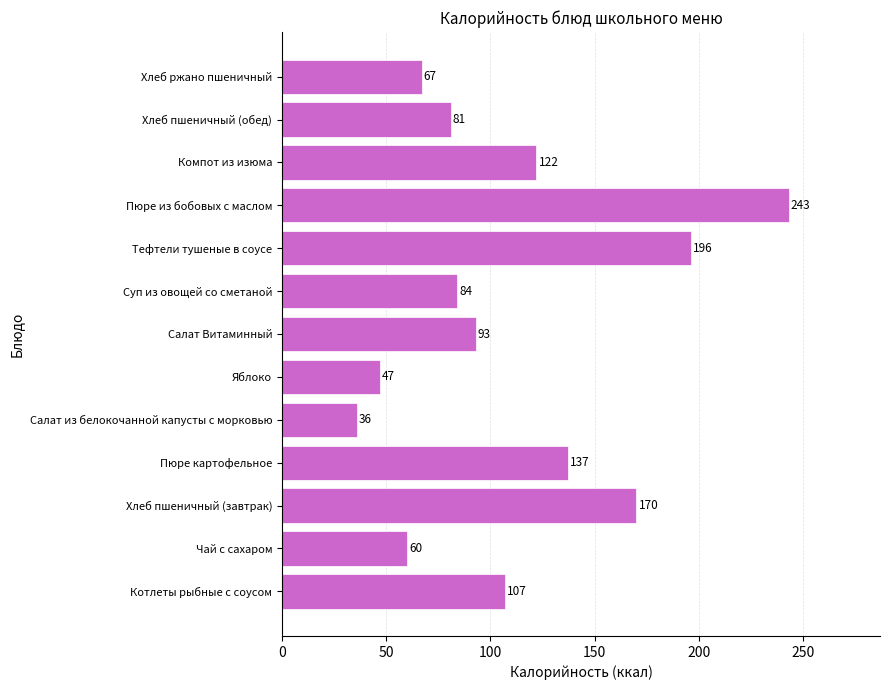

Which label corresponds to the largest value in the chart?

Пюре из бобовых с маслом